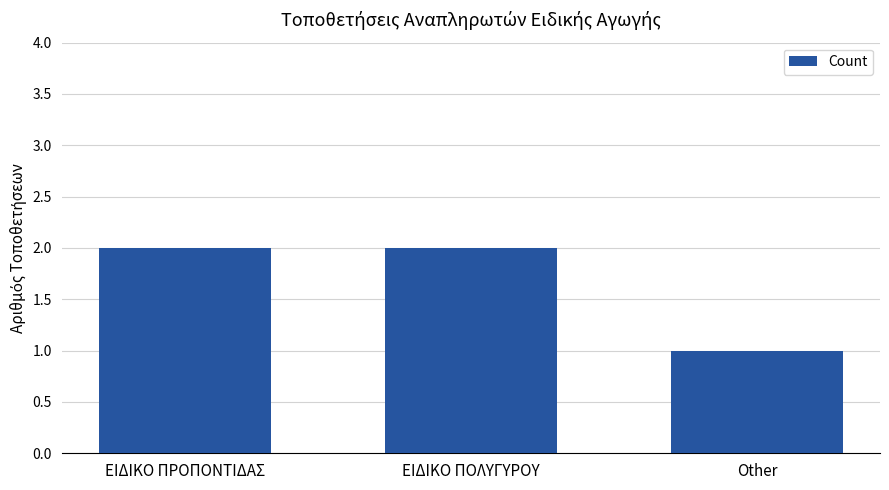

What is the minimum value shown in the chart?

1